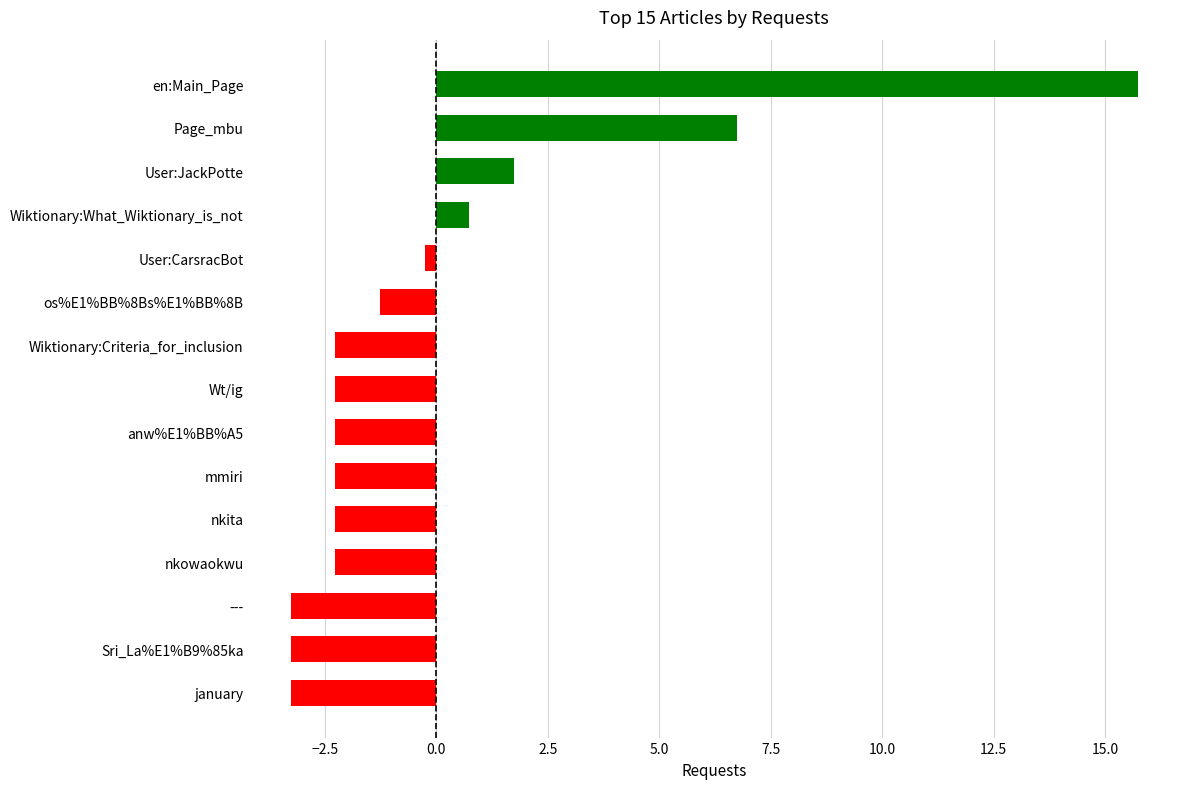

At which category does the chart reach its peak across all series?

en:Main_Page